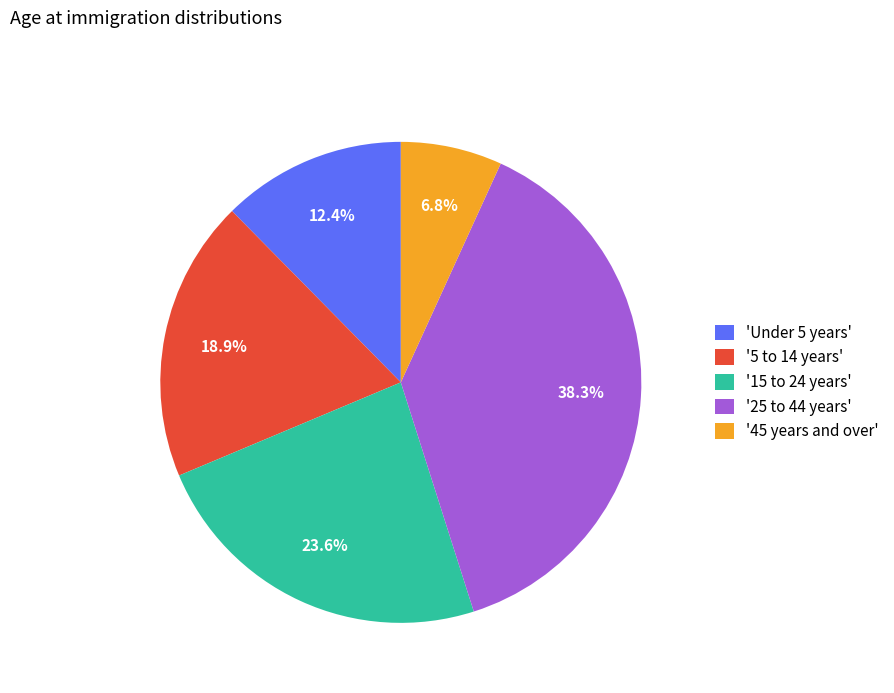

Is the sum of 'Under 5 years' and '15 to 24 years' greater than half?

No